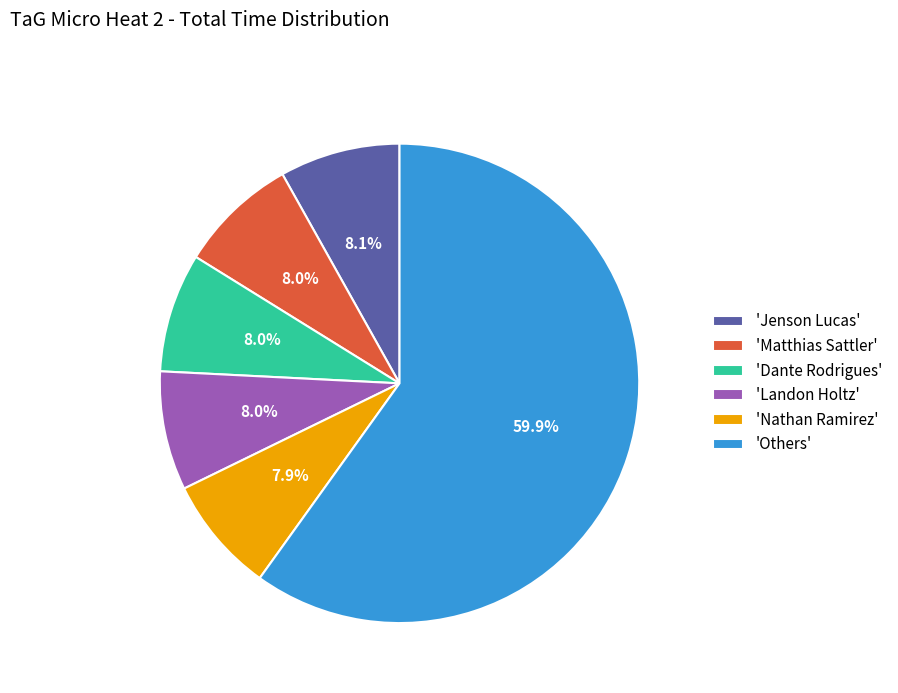

Is the sum of 'Matthias Sattler' and 'Landon Holtz' greater than half?

No